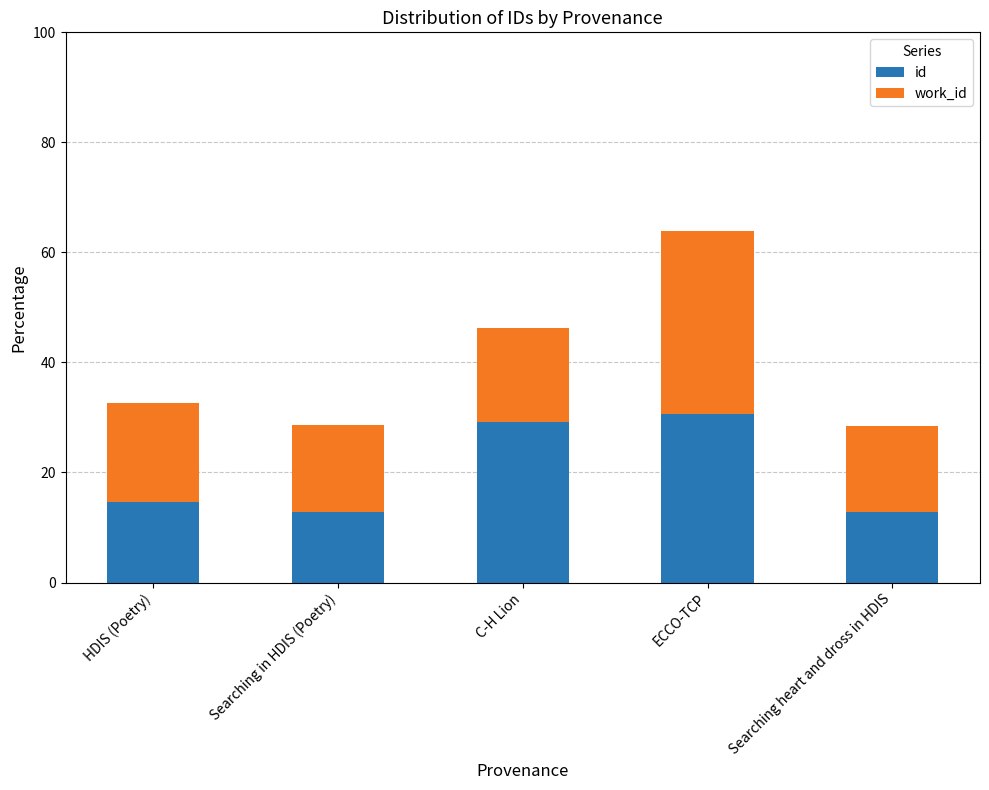

The id series shows 12.8 at Searching in HDIS (Poetry). True or false?

True